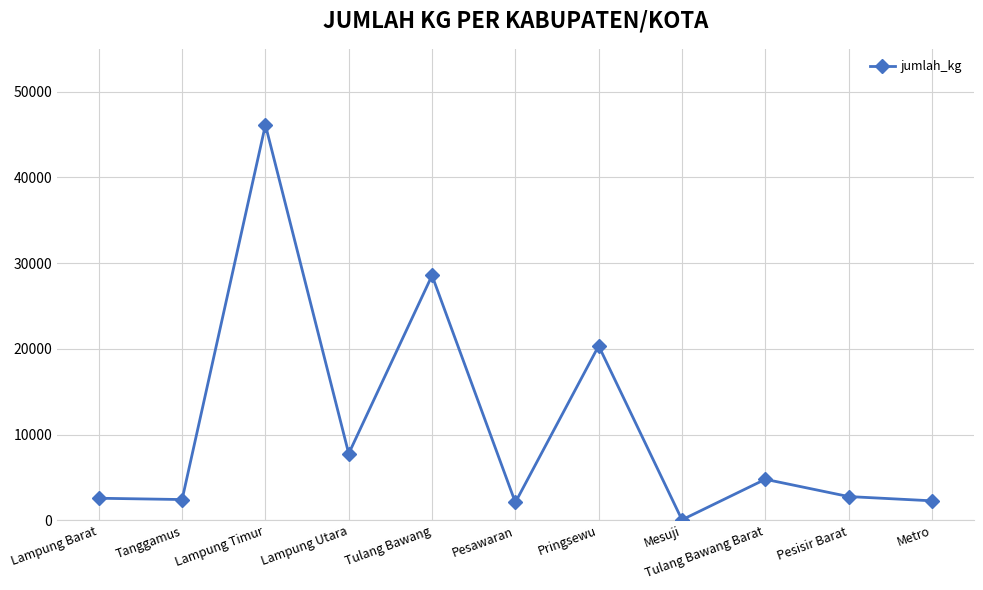

At which label is the value closest to 23097?

Pringsewu